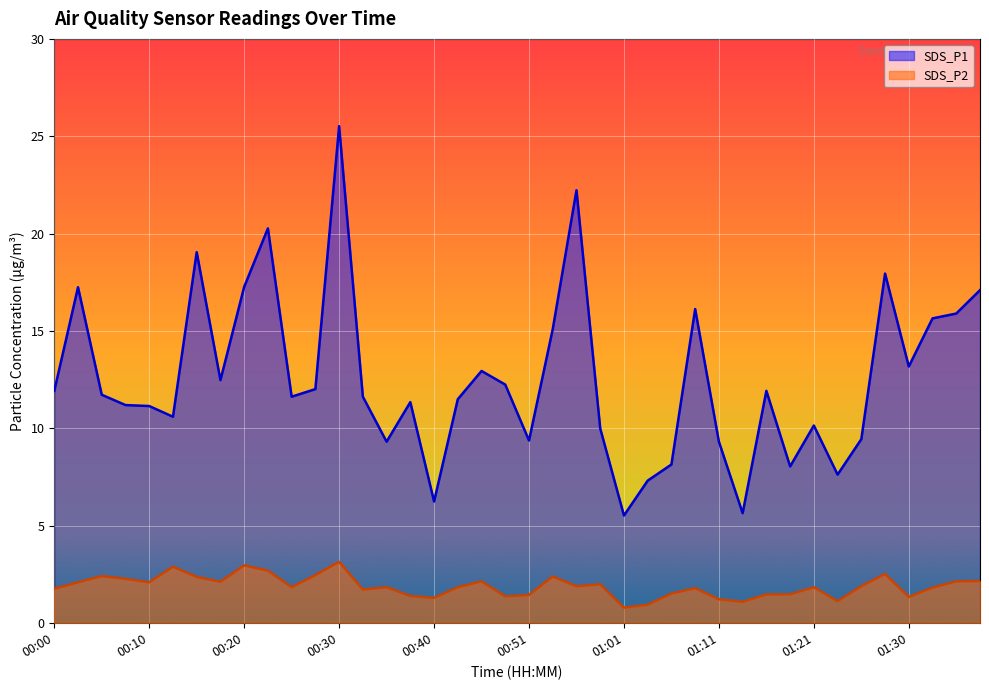

What is the total value across all series at 00:07?

13.5